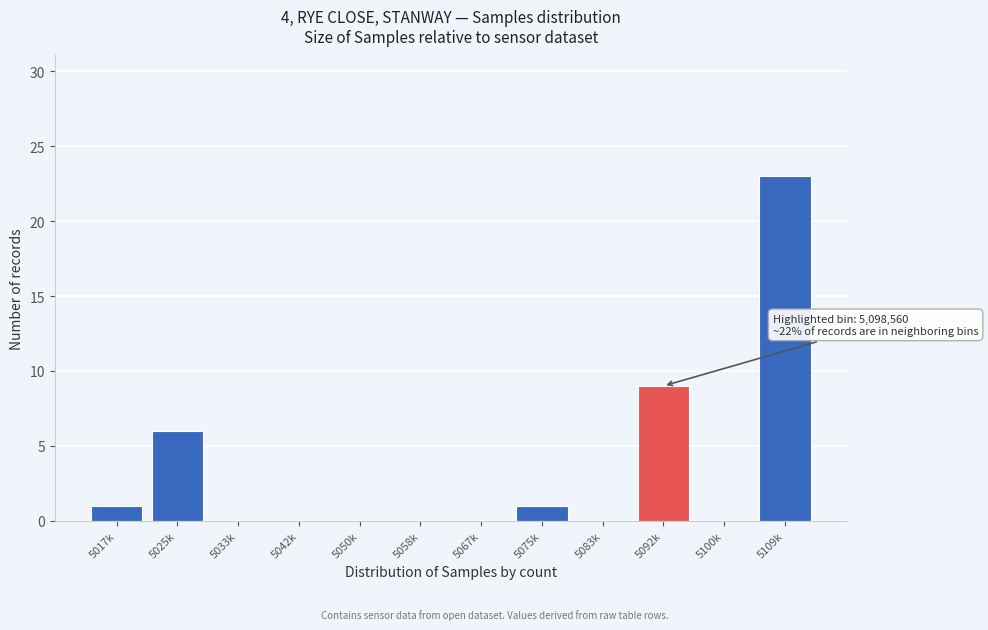

Reading left to right, what are all the values shown in this chart?

5017k=1	5025k=6	5033k=0	5042k=0	5050k=0	5058k=0	5067k=0	5075k=1	5083k=0	5092k=9	5100k=0	5109k=23